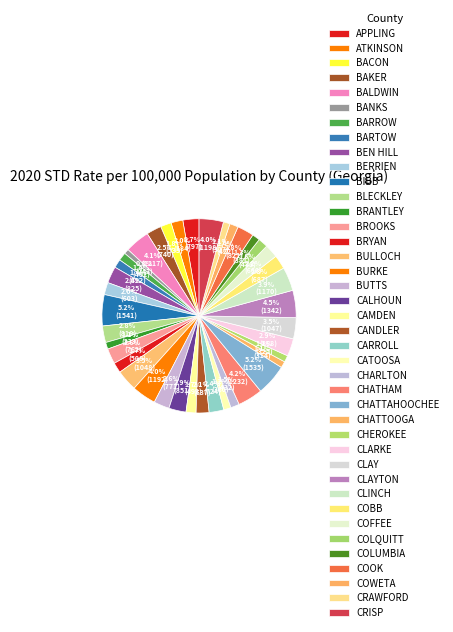

What percentage is the COOK slice, to the nearest percent?

3%